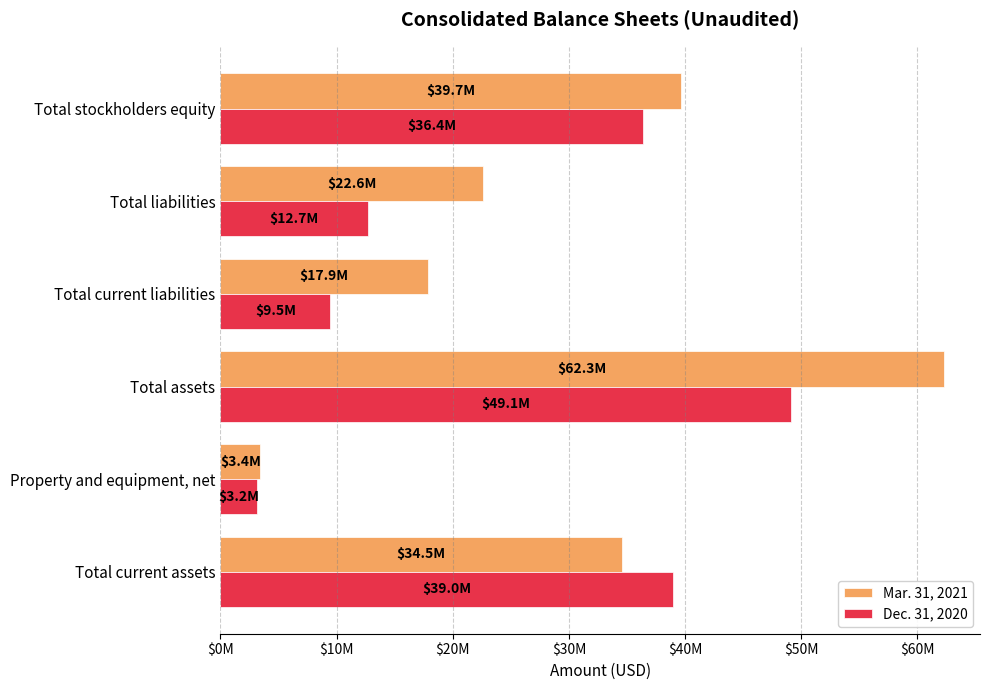

What are all the series names shown in the legend?

Mar. 31, 2021, Dec. 31, 2020